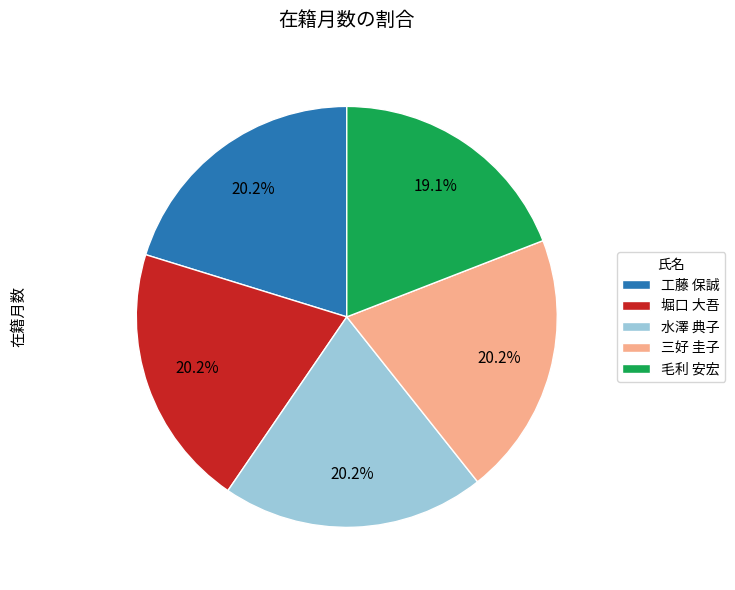

To the nearest percent, what percentage of the pie is 工藤 保誠?

20%